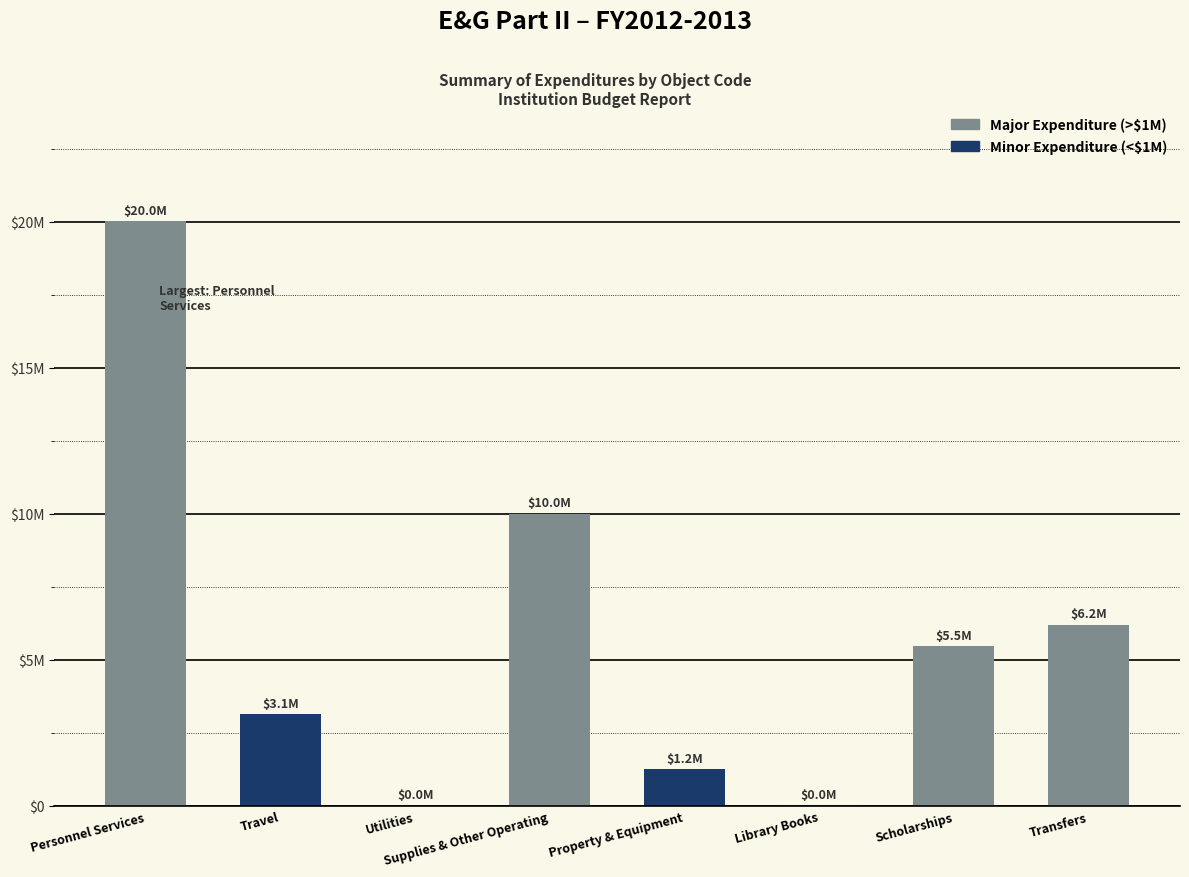

What is the difference between the maximum and minimum values?

20025807